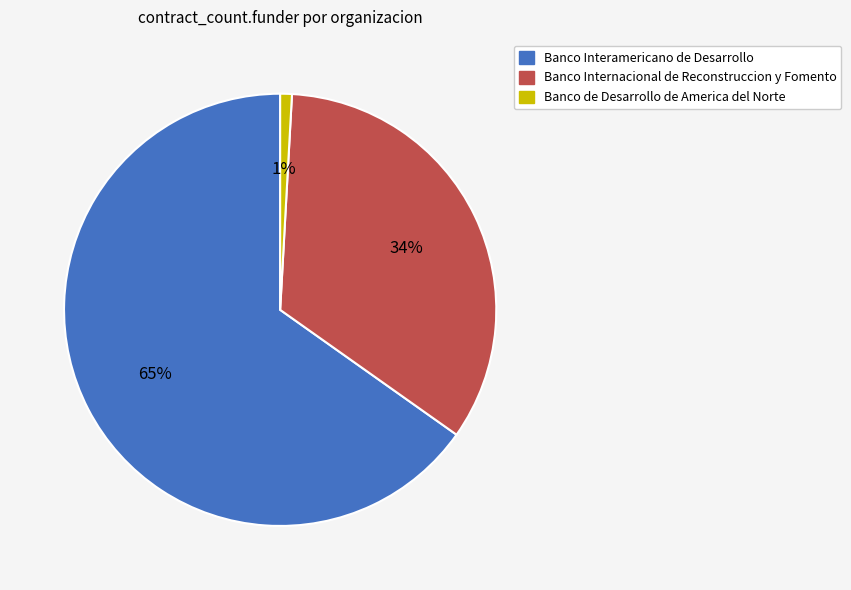

To the nearest percent, what is the difference between the Banco de Desarrollo de America del Norte and Banco Interamericano de Desarrollo slice percentages?

64%